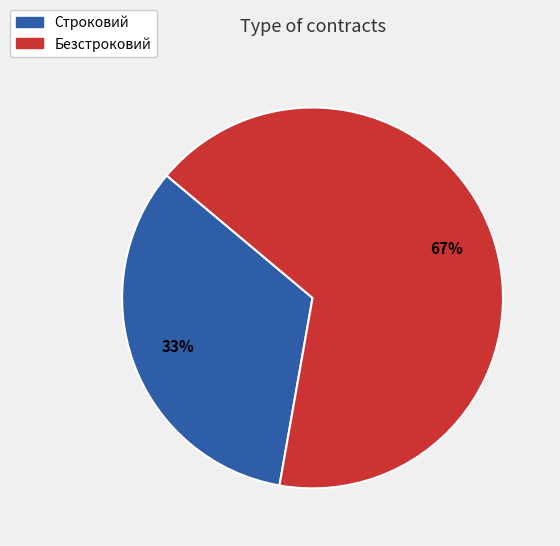

Is the sum of Безстроковий and Строковий greater than half?

Yes